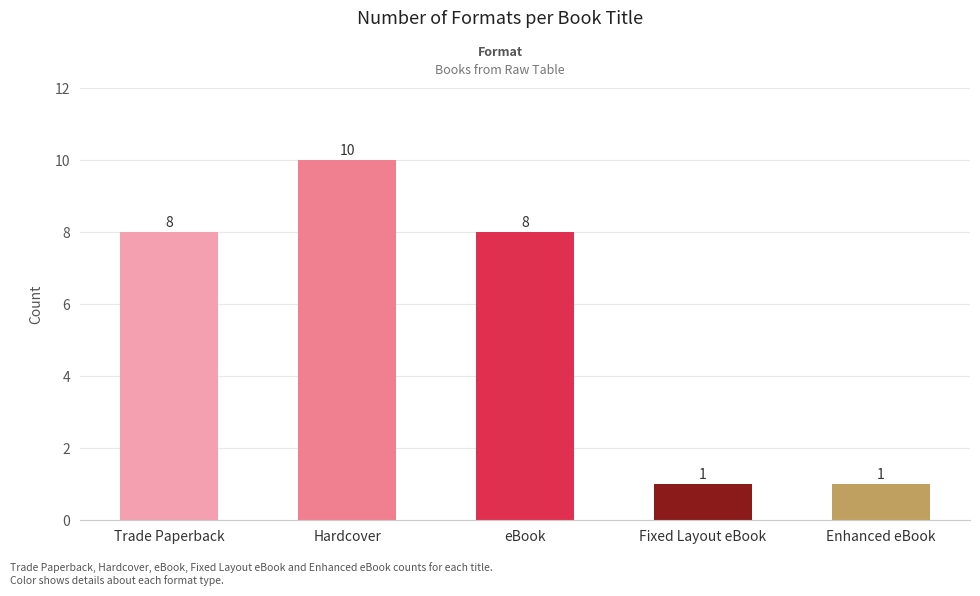

What is the greatest value displayed?

10